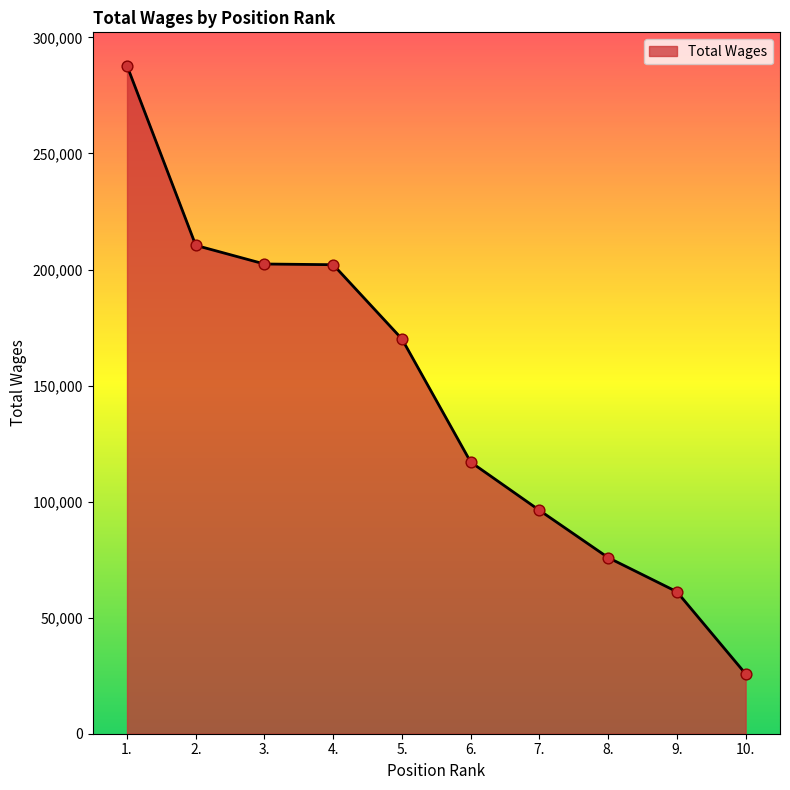

What is the change in value from 6. to 7.?

-20779